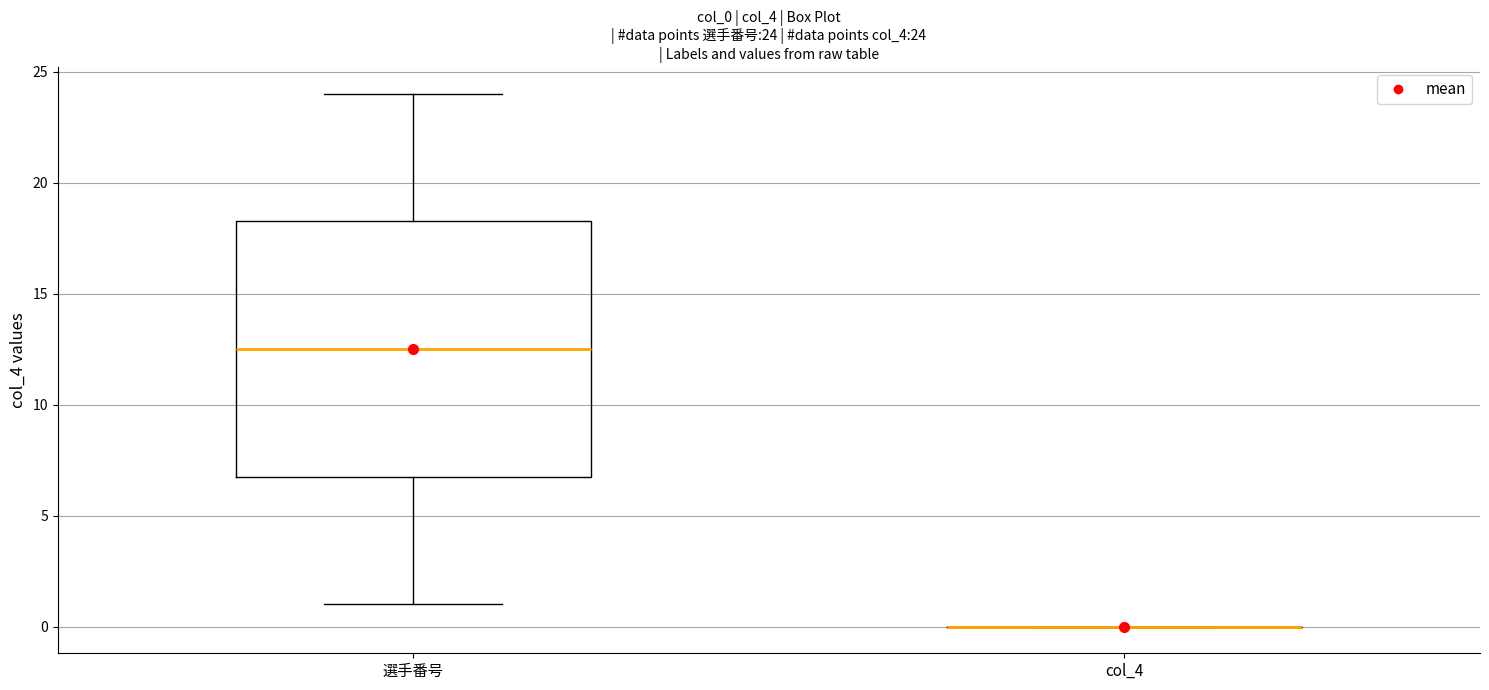

Which box is the tallest, from its lower edge to its upper edge?

選手番号